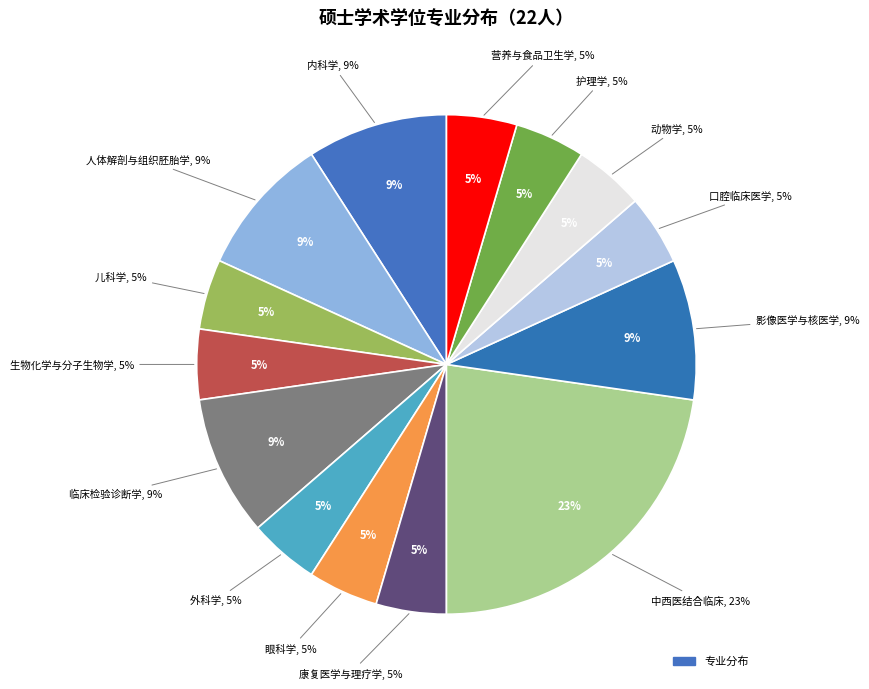

Between 临床检验诊断学 and 内科学, which is larger?

临床检验诊断学